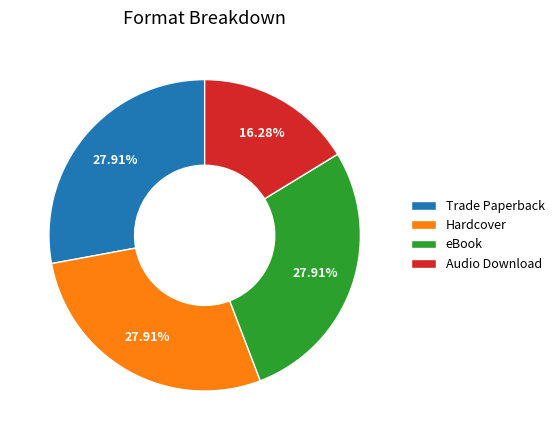

Is there a majority slice in this chart?

No